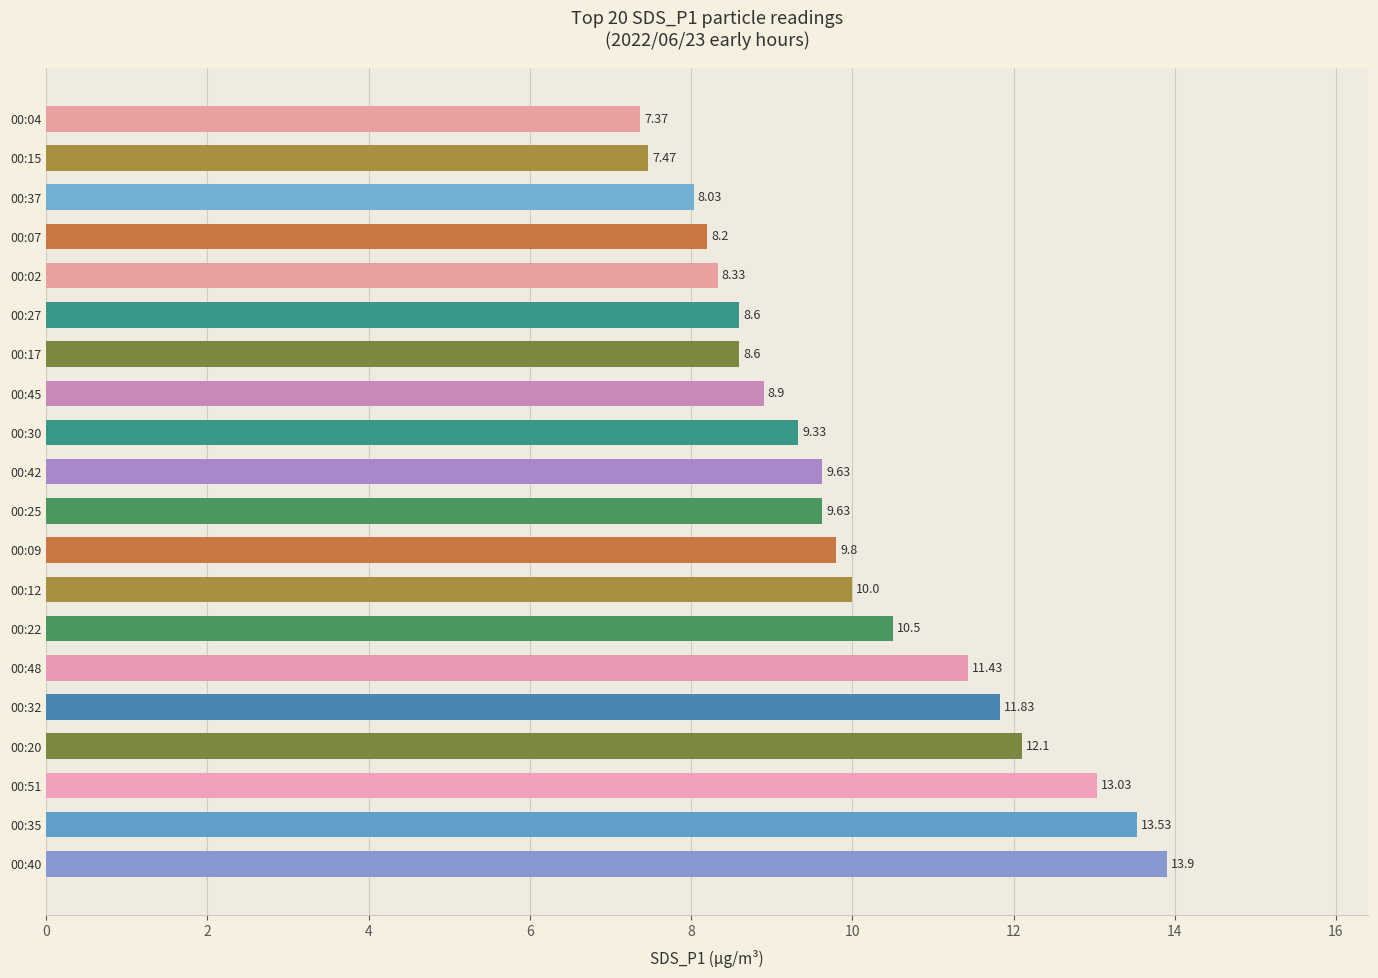

What is the change in value from 00:22 to 00:12?

-0.5